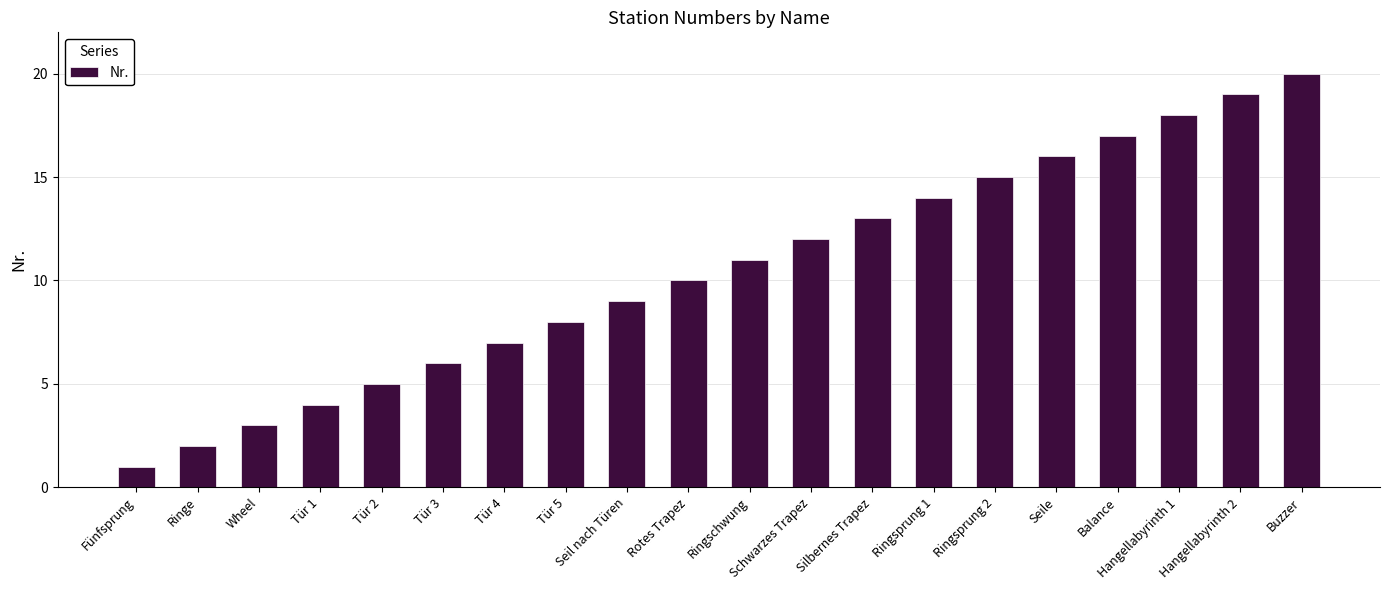

What position from the right is Ringe?

19